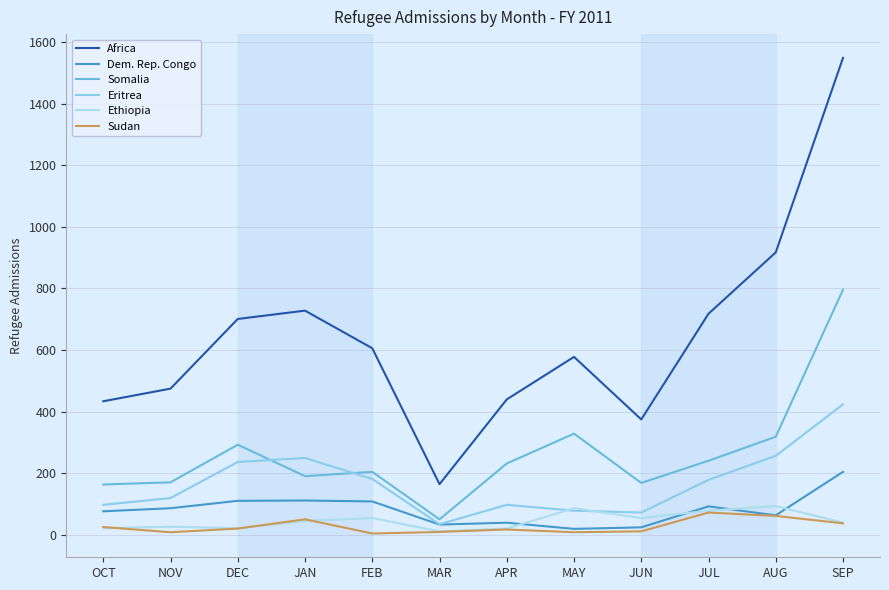

What position from the right is MAY?

5